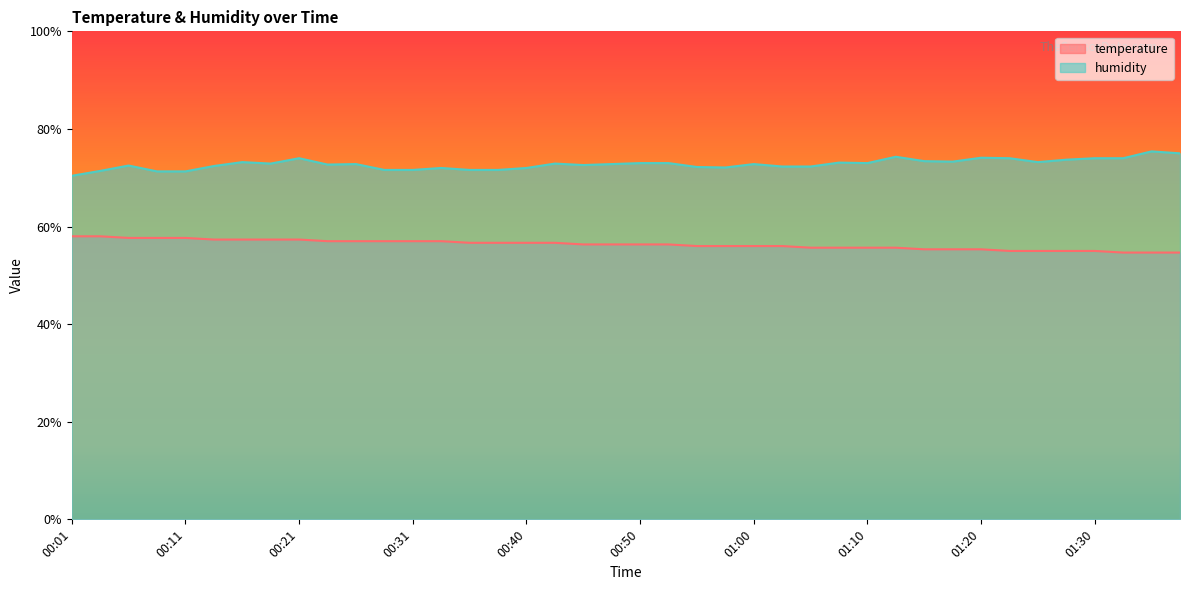

At how many categories does at least one series exceed 70?

40